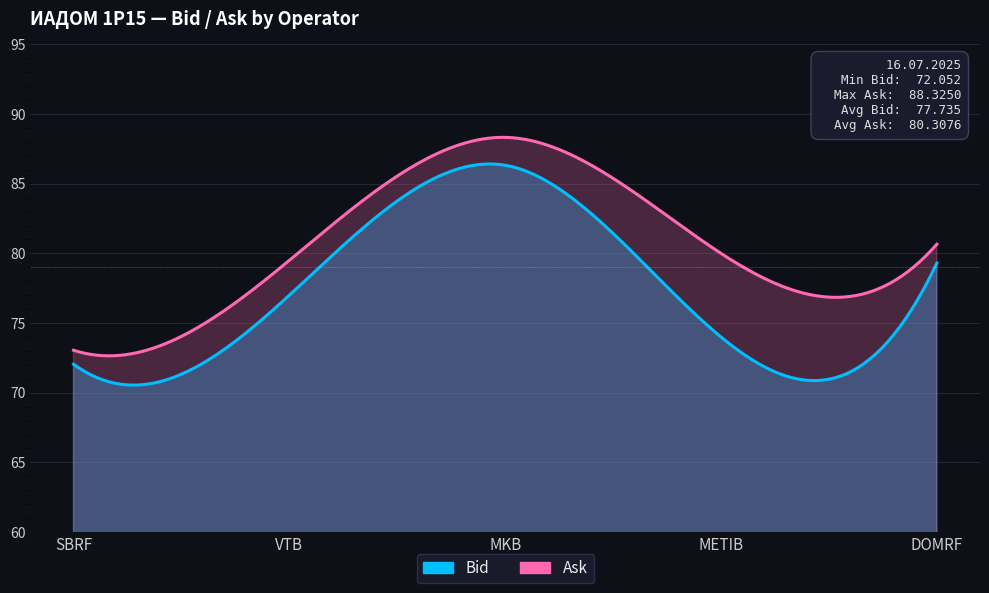

Read the Bid value at MKB.

86.3